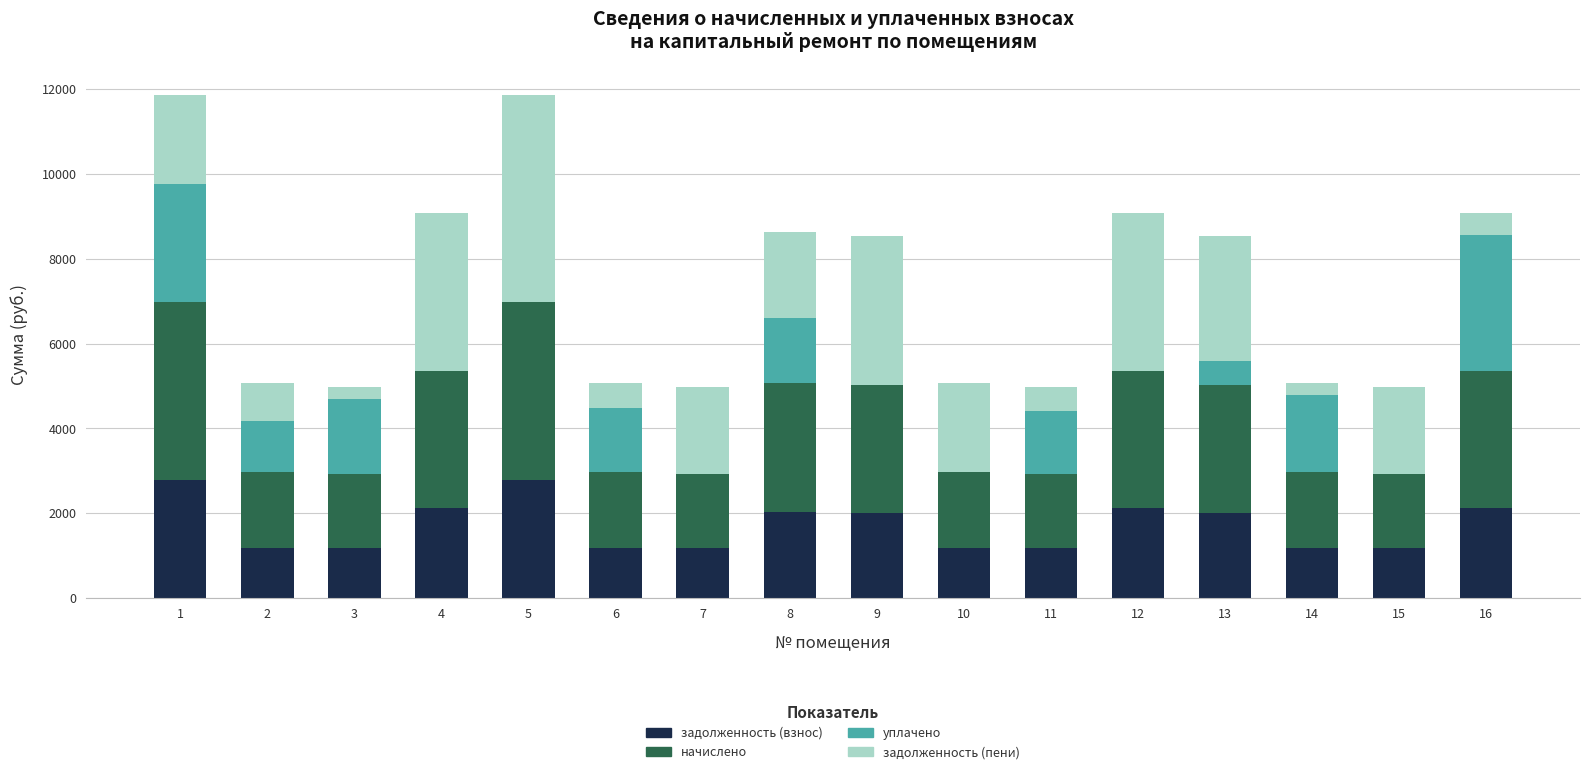

What is the sum of all задолженность (взнос) values?

27497.6